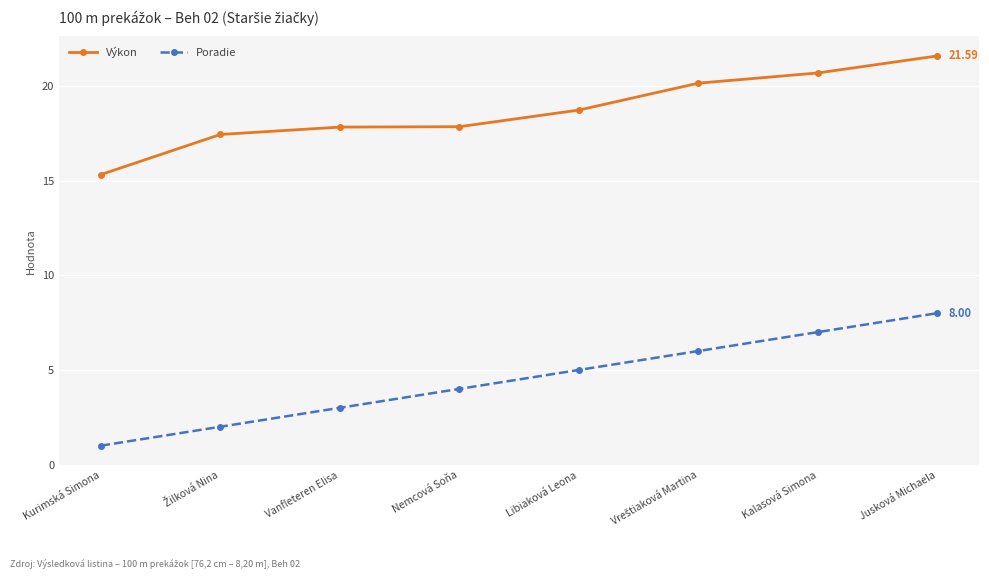

How many Poradie values are between 3 and 7?

5